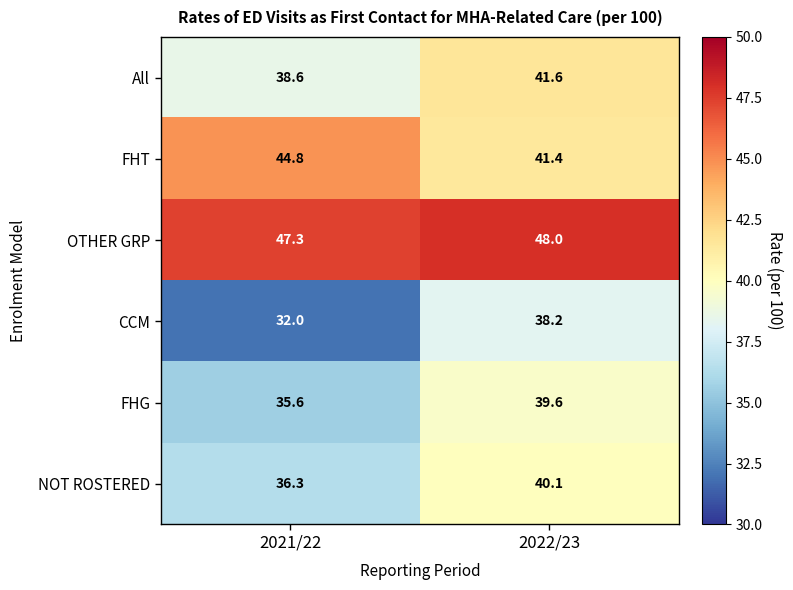

True or false: OTHER GRP has a value of 81.4 at 2022/23.

False